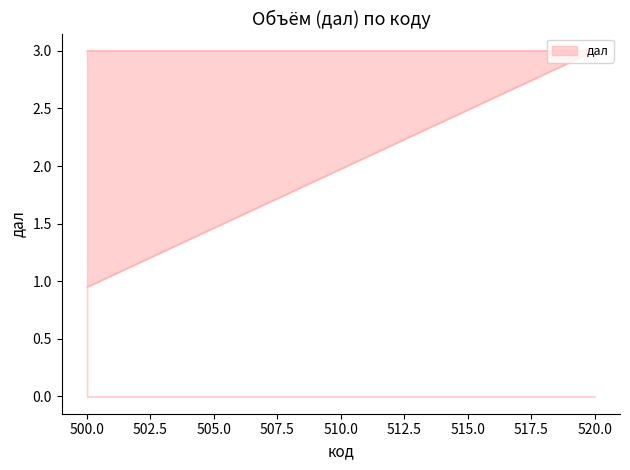

Reading left to right, what are all the values shown in this chart?

0.9	3.0	3.0